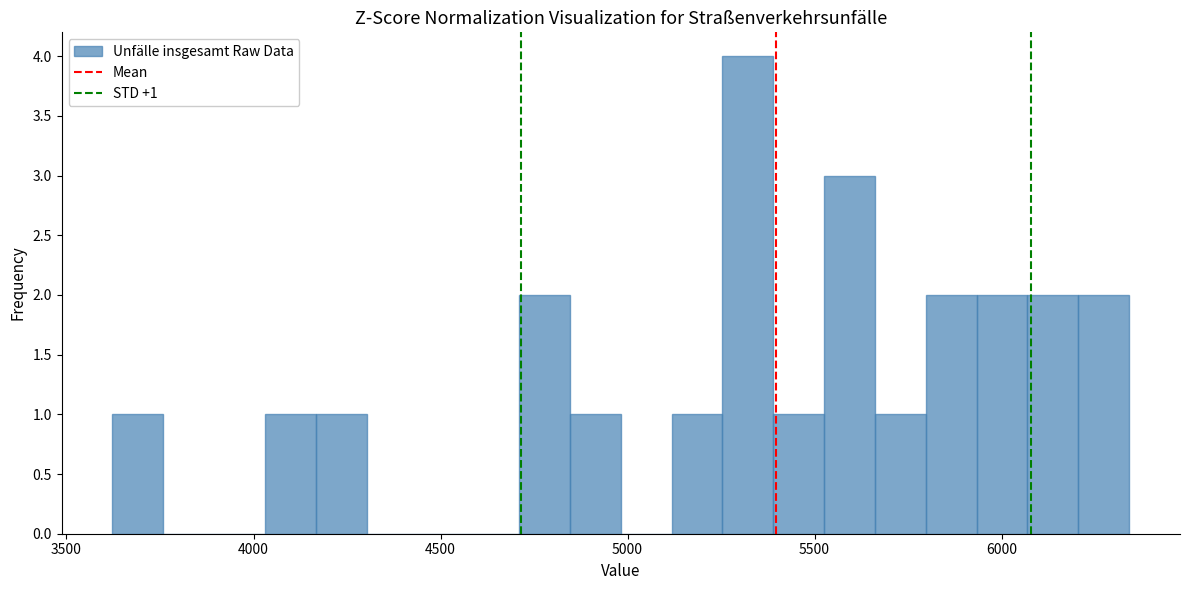

Read against the x-axis, roughly where is the centre of the tallest bar?

5300